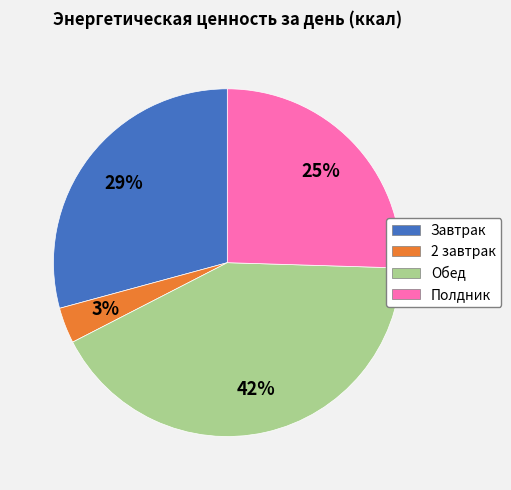

Approximately how many times larger is the value at 2 завтрак compared to Завтрак?

0.1